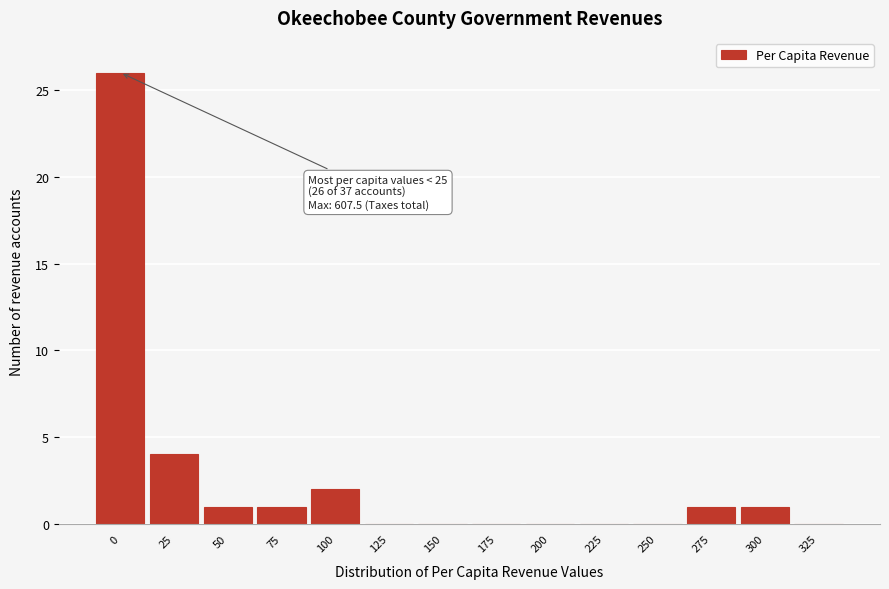

Reading left to right, transcribe all the data shown in this chart.

0=26	25=4	50=1	75=1	100=2	125=0	150=0	175=0	200=0	225=0	250=0	275=1	300=1	325=0